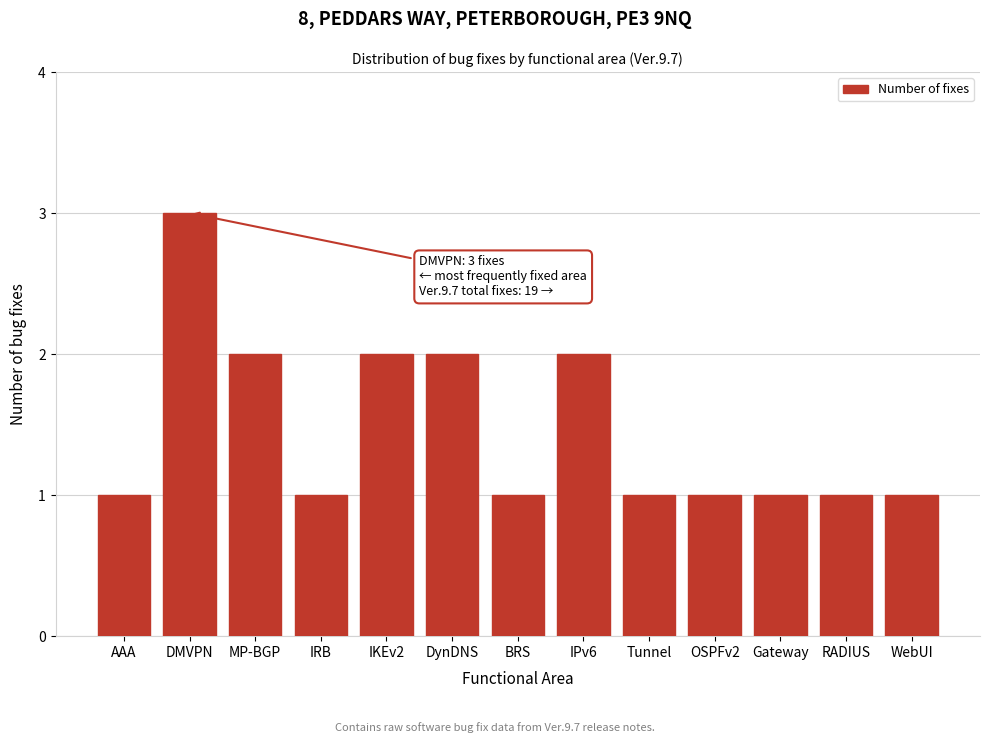

Reading left to right, list all the values displayed in this chart.

1	3	2	1	2	2	1	2	1	1	1	1	1